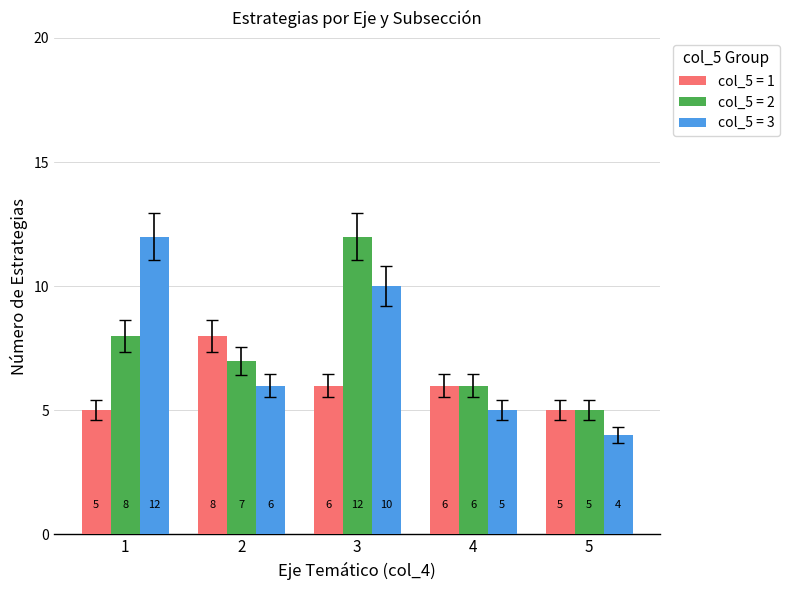

What is the maximum value shown in the chart?

12